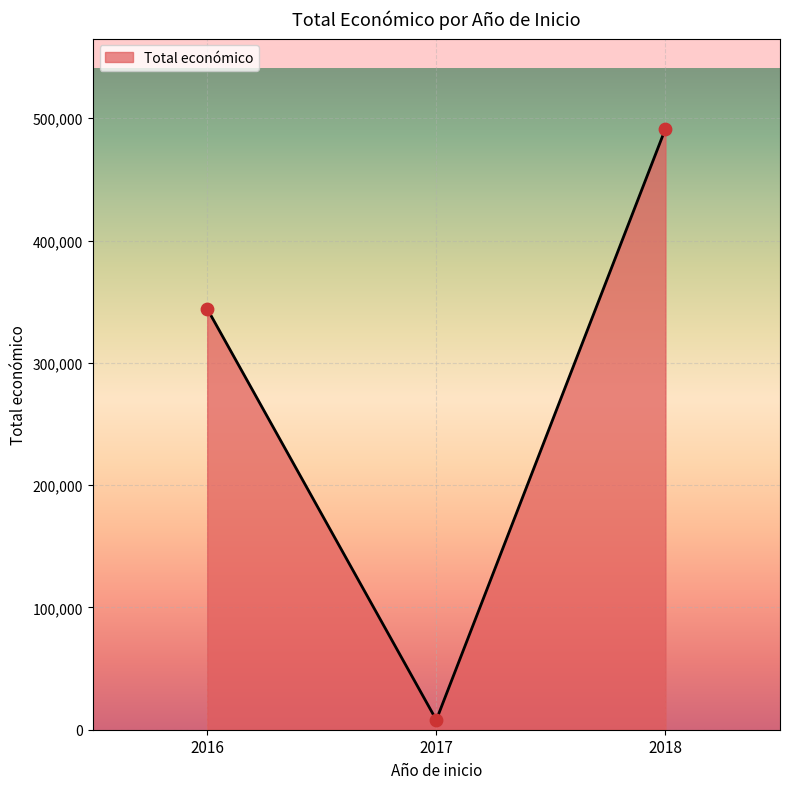

What is the change in value from 2016 to 2017?

-336263